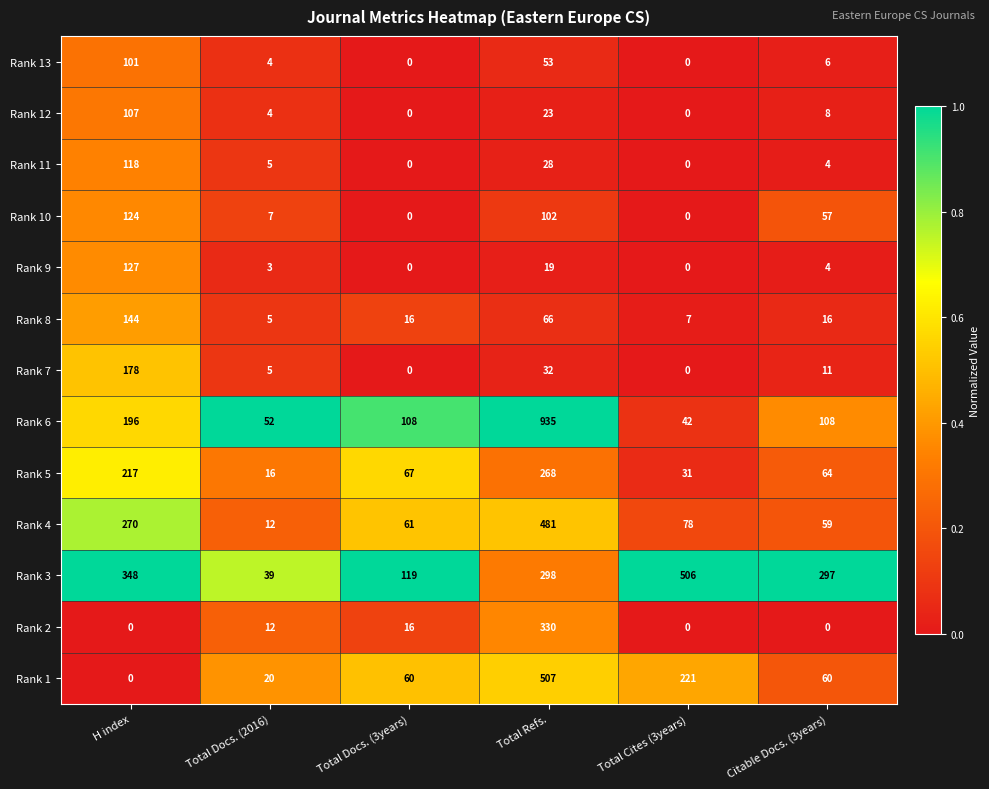

What is the sum of all Rank 8 values?

254